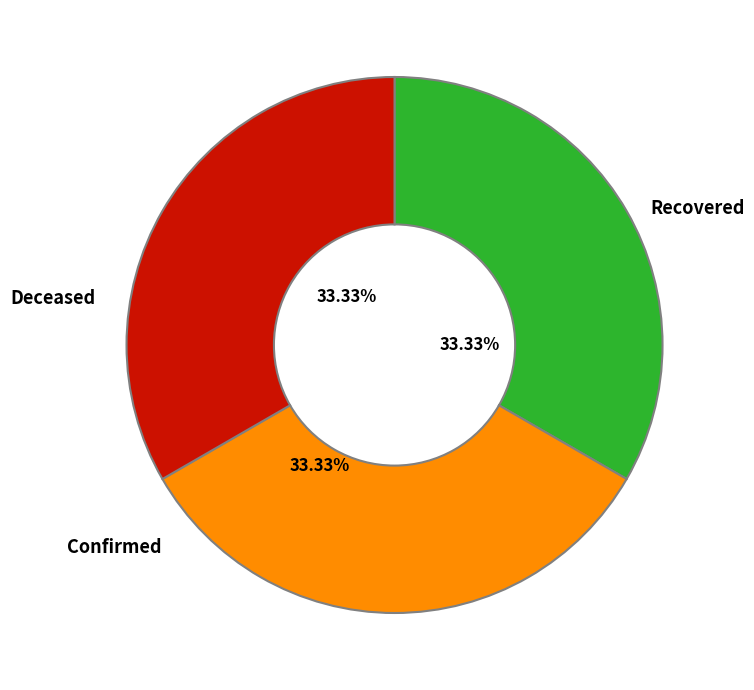

Is the sum of Recovered and Confirmed greater than half?

Yes